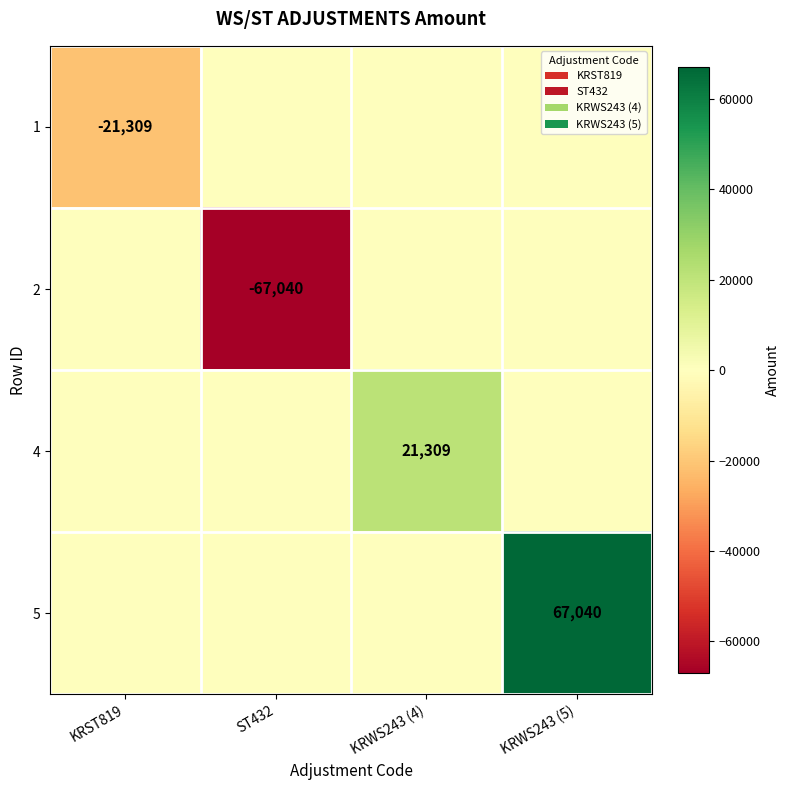

Is it true that 2 equals -26721 at ST432?

False